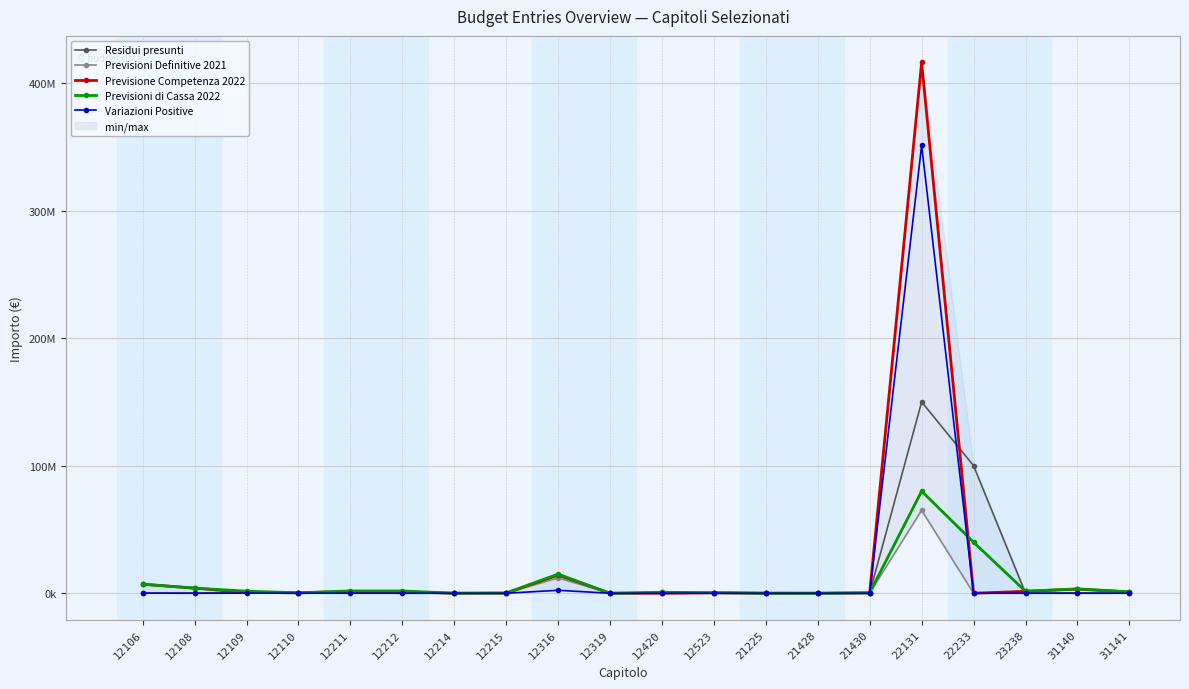

What are all the series names shown in the legend?

Residui presunti, Previsioni Definitive 2021, Previsione Competenza 2022, Previsioni di Cassa 2022, Variazioni Positive